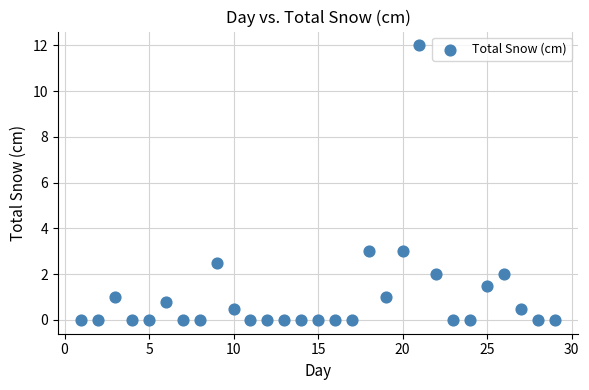

What is the range of X values (max minus min)?

28.0